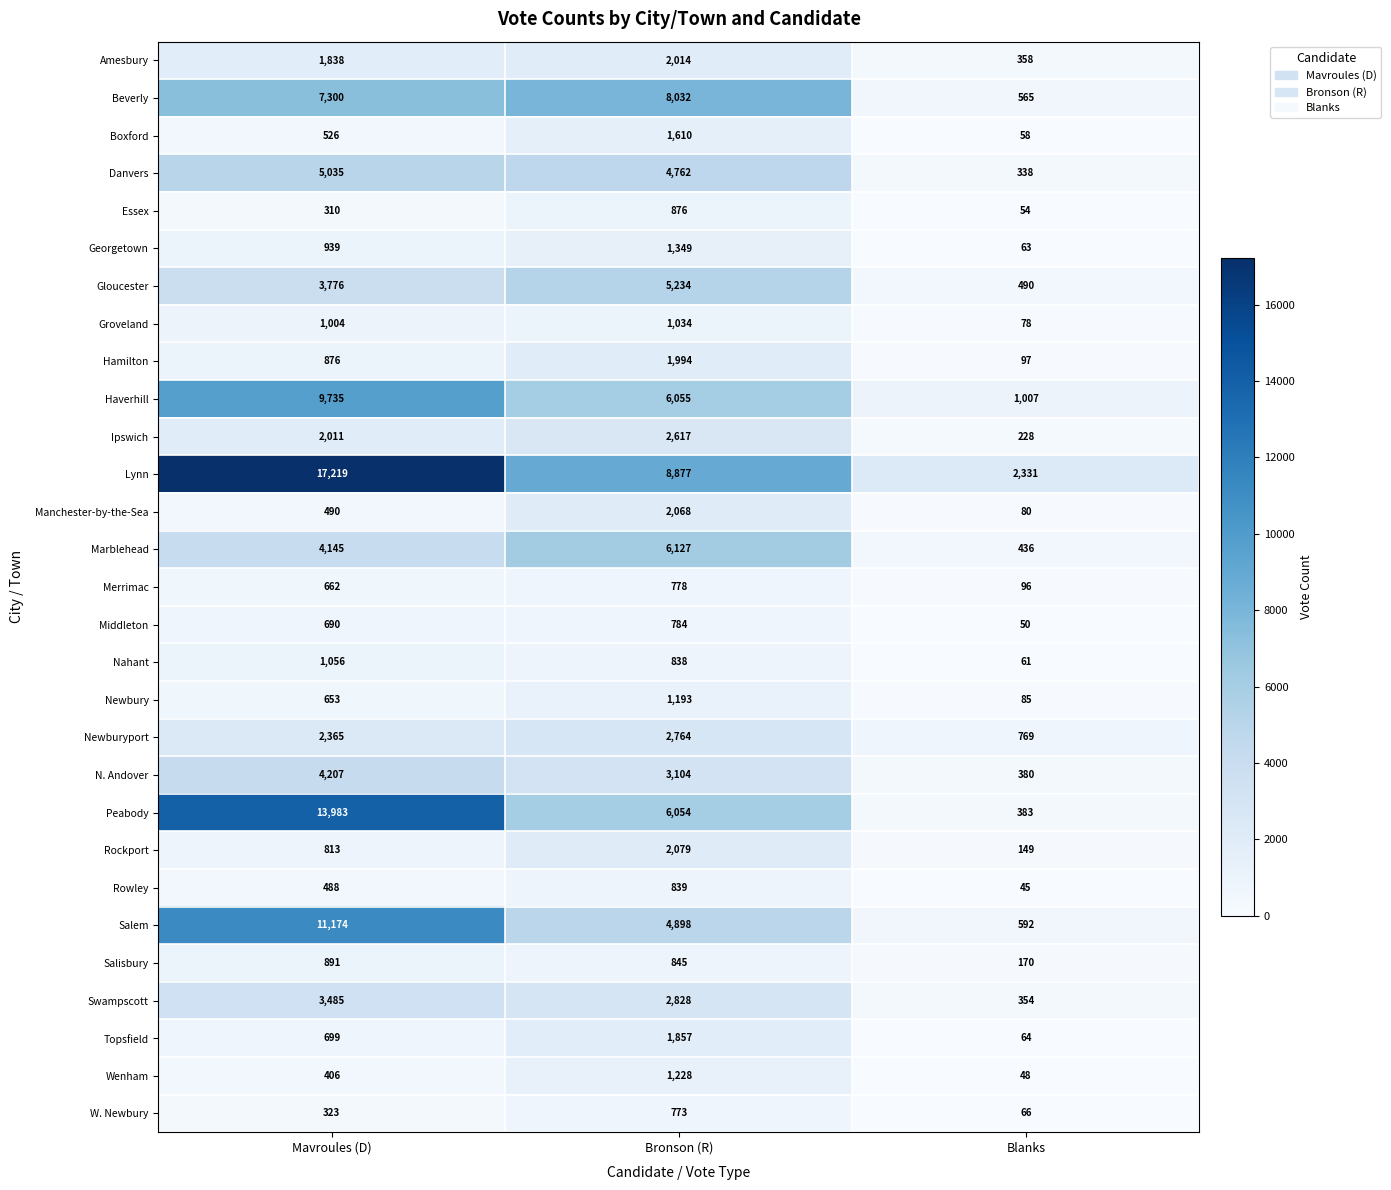

What is the sum of all Middleton values?

1524